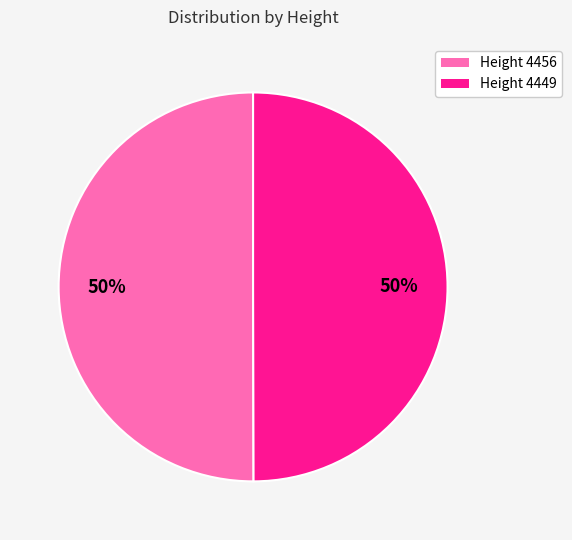

To the nearest percent, what is the average slice percentage?

50%